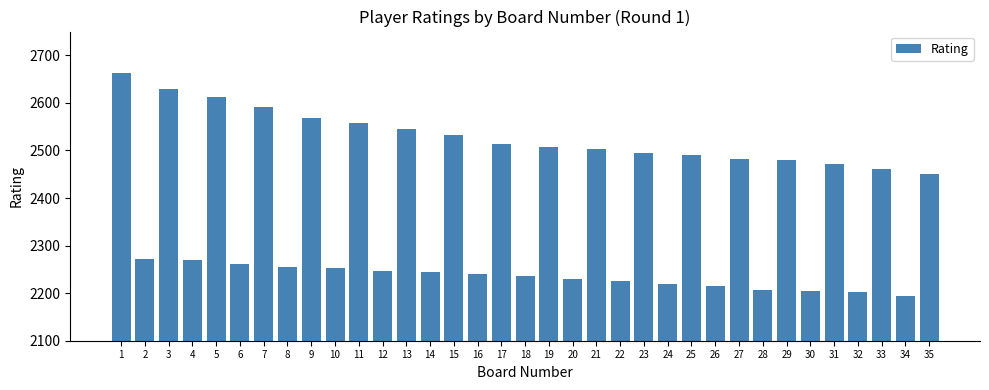

What is the difference between the values at 15 and 31?

62